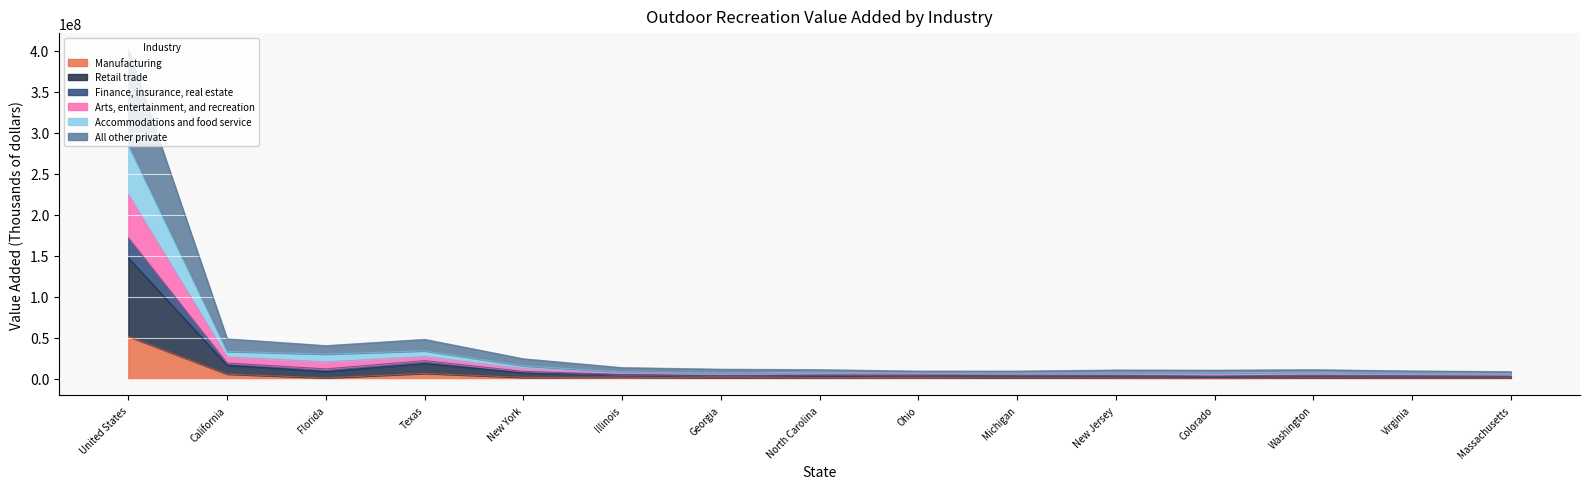

At which label does Accommodations and food service reach its minimum?

Massachusetts